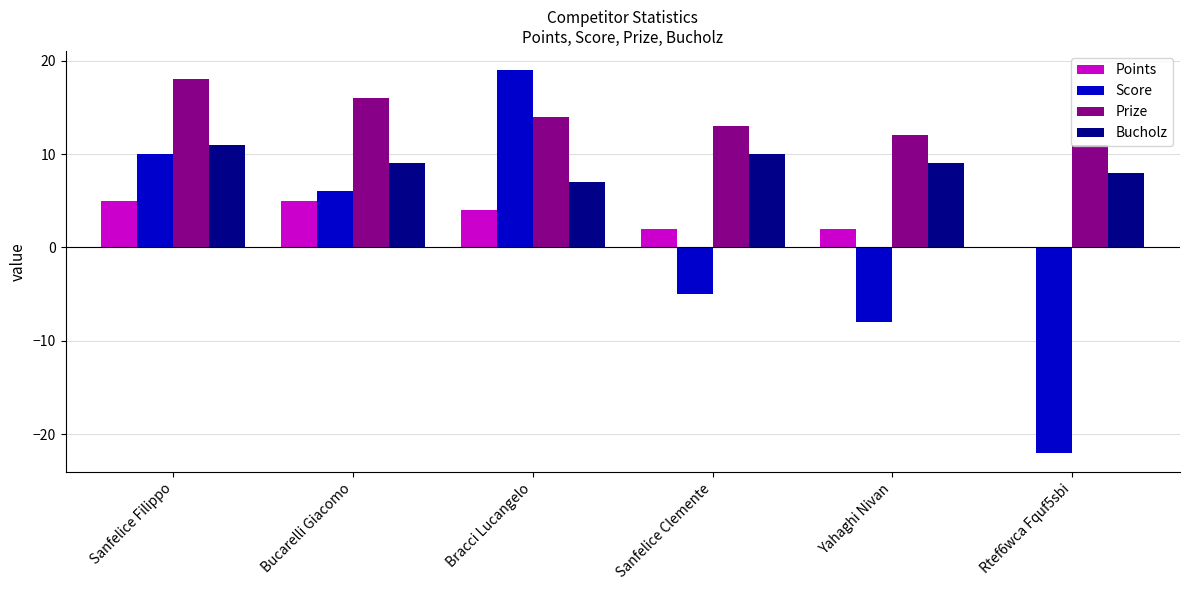

The value of Bucholz at Rtef6wca Fquf5sbi is 8. True or false?

True